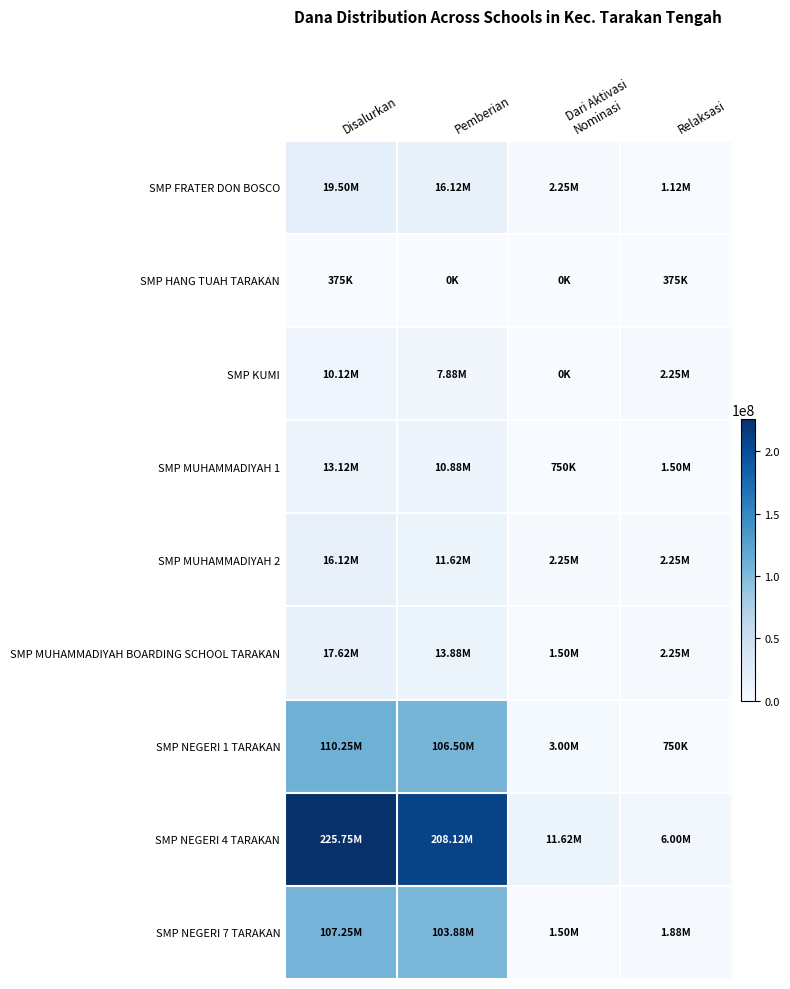

Which has a higher value, Pemberian or Relaksasi?

Pemberian